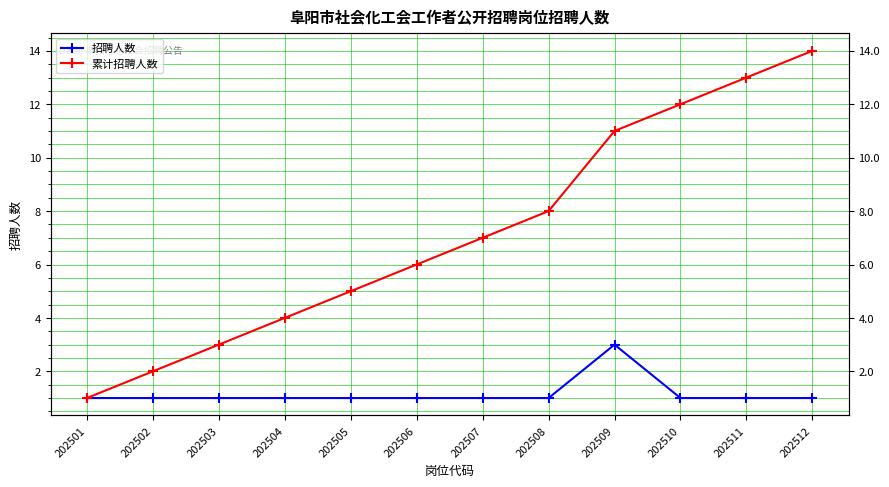

Reading left to right, extract all data points from this chart.

招聘人数: 1	1	1	1	1	1	1	1	3	1	1	1
累计招聘人数: 1	2	3	4	5	6	7	8	11	12	13	14